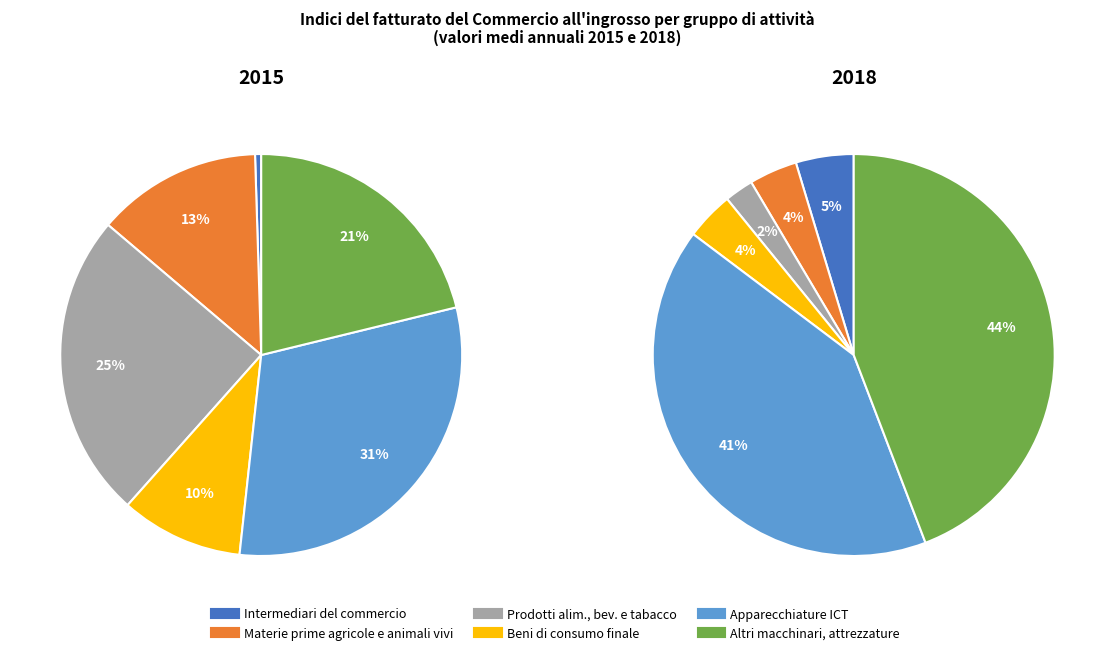

What percentage is the 3 slice, to the nearest percent?

13%